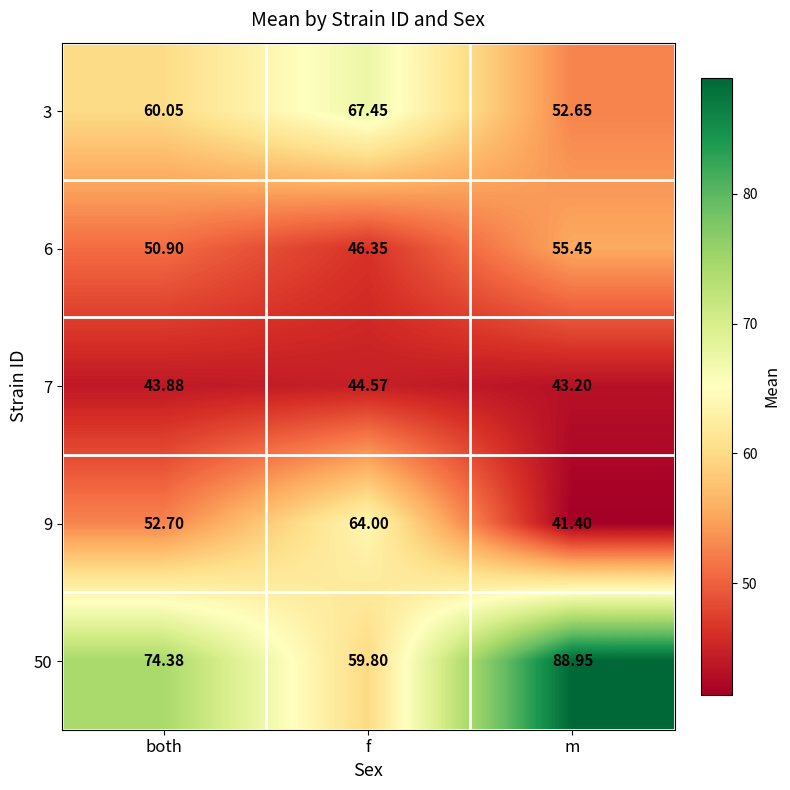

At which category is the sum across all series the highest?

f